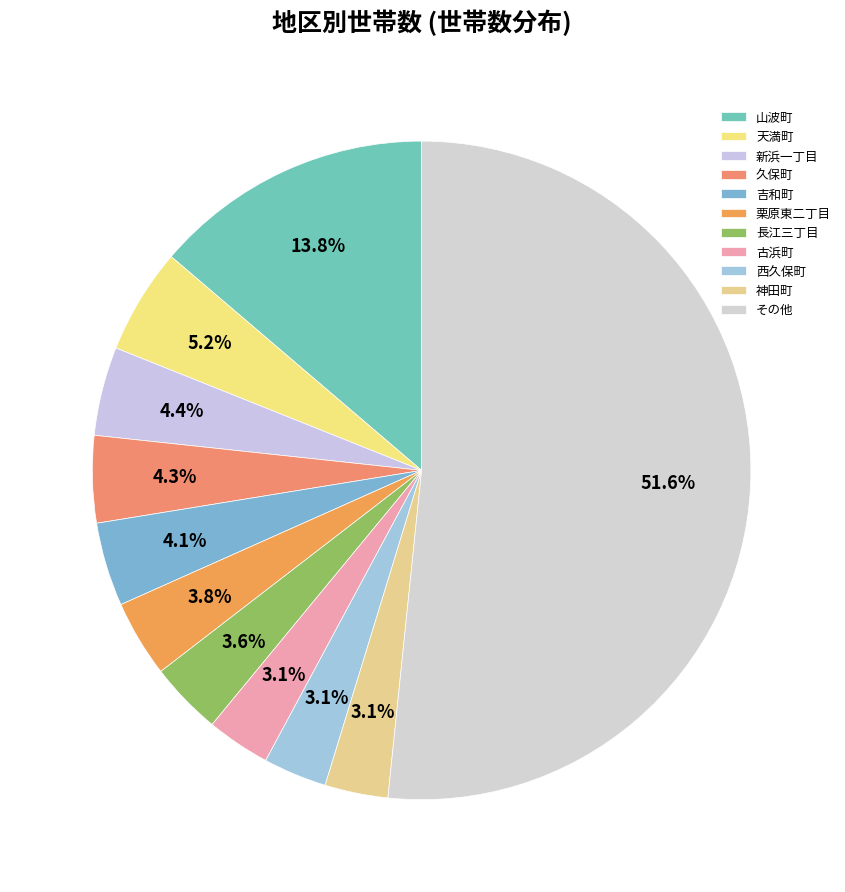

What percentage is the 栗原東二丁目 slice, to the nearest percent?

4%